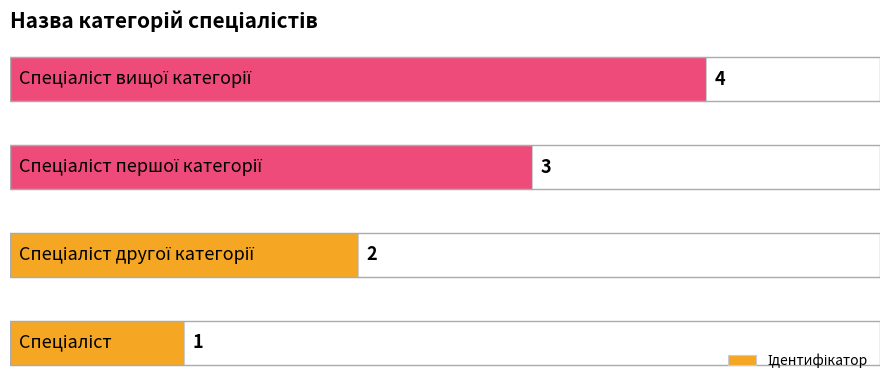

How many values are between 2 and 4?

3